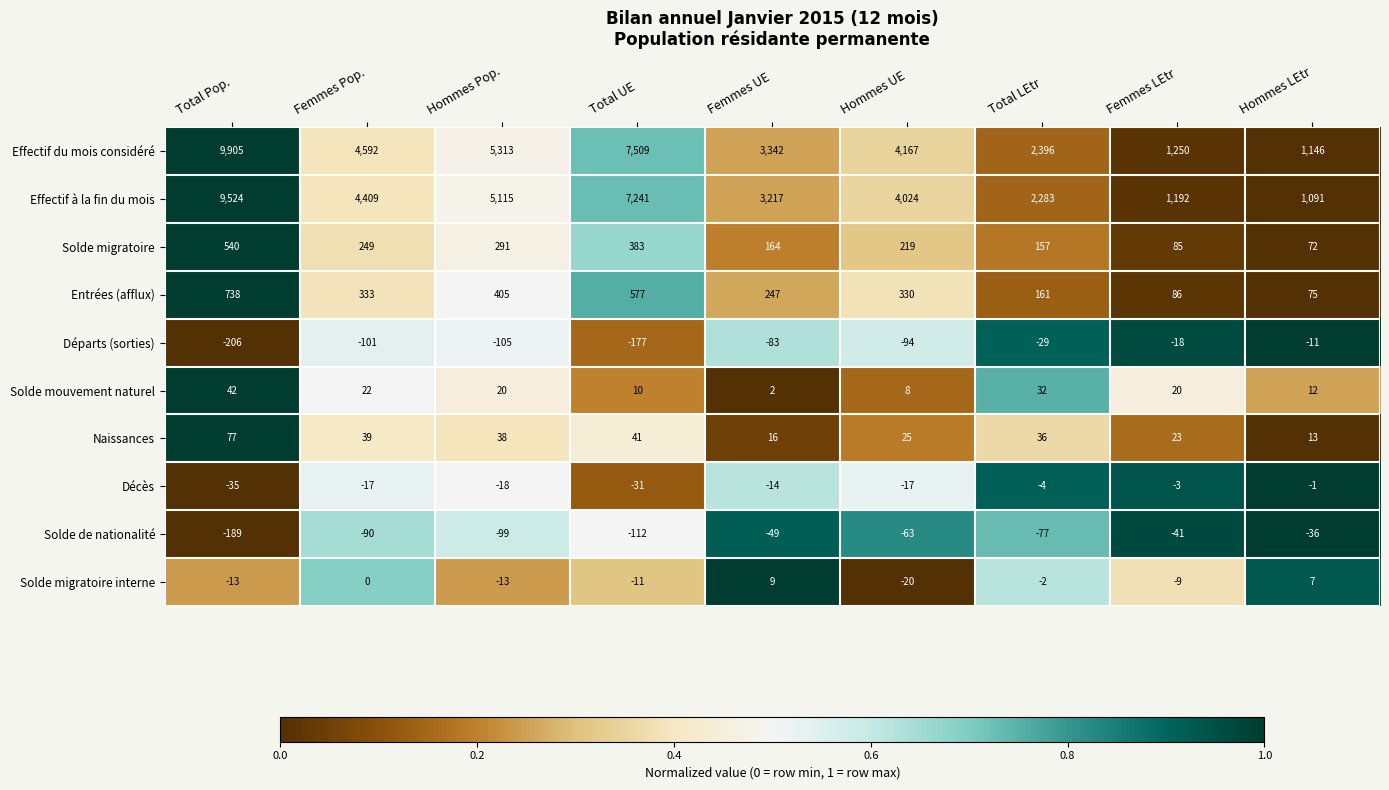

Count the number of data series in this chart.

10